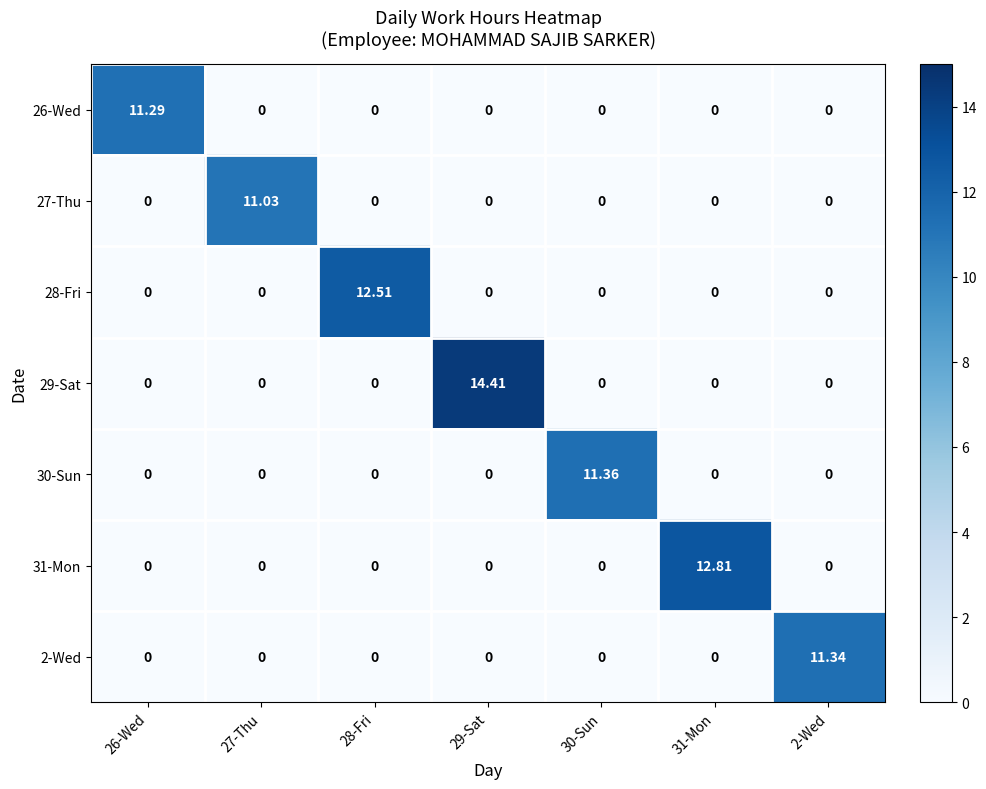

Is the value of 29-Sat at 27-Thu greater than the value of 30-Sun at 30-Sun?

No